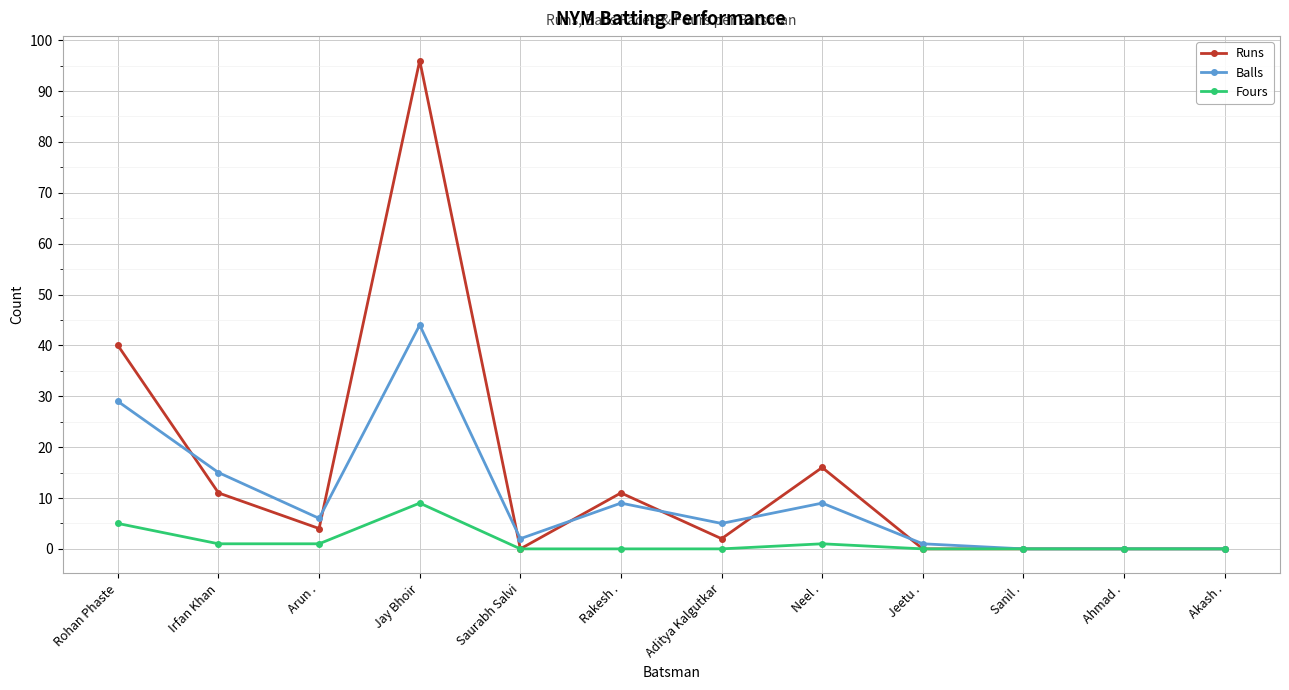

At which category does Balls reach its first local peak?

Jay Bhoir